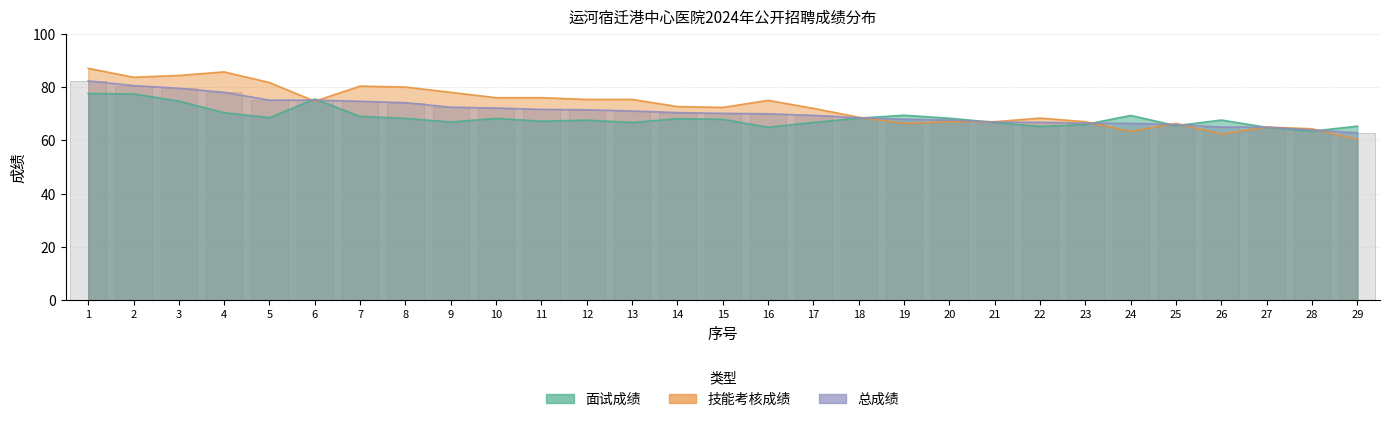

Count the number of data series in this chart.

3